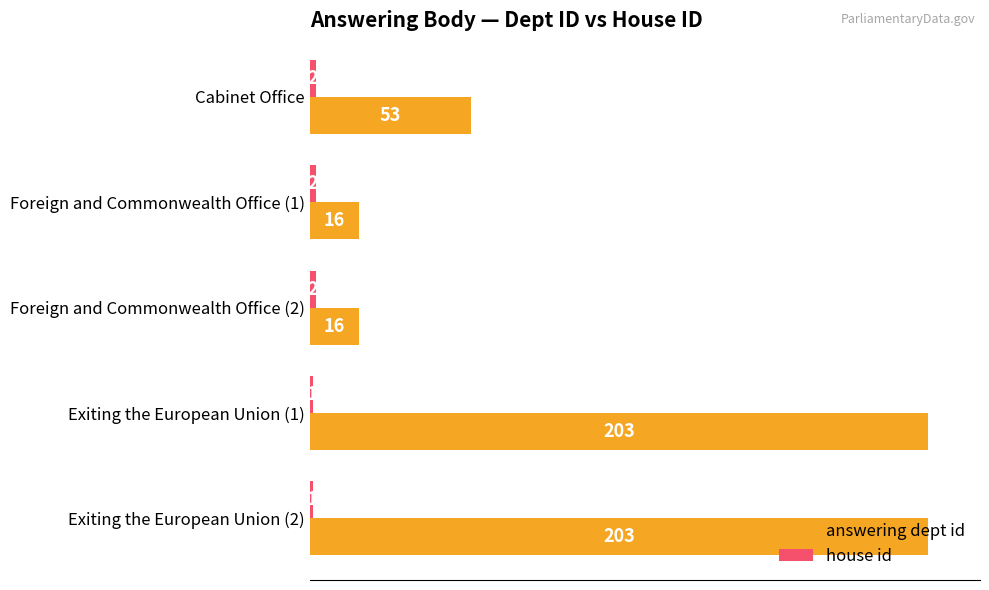

At how many categories does at least one series exceed 113?

2